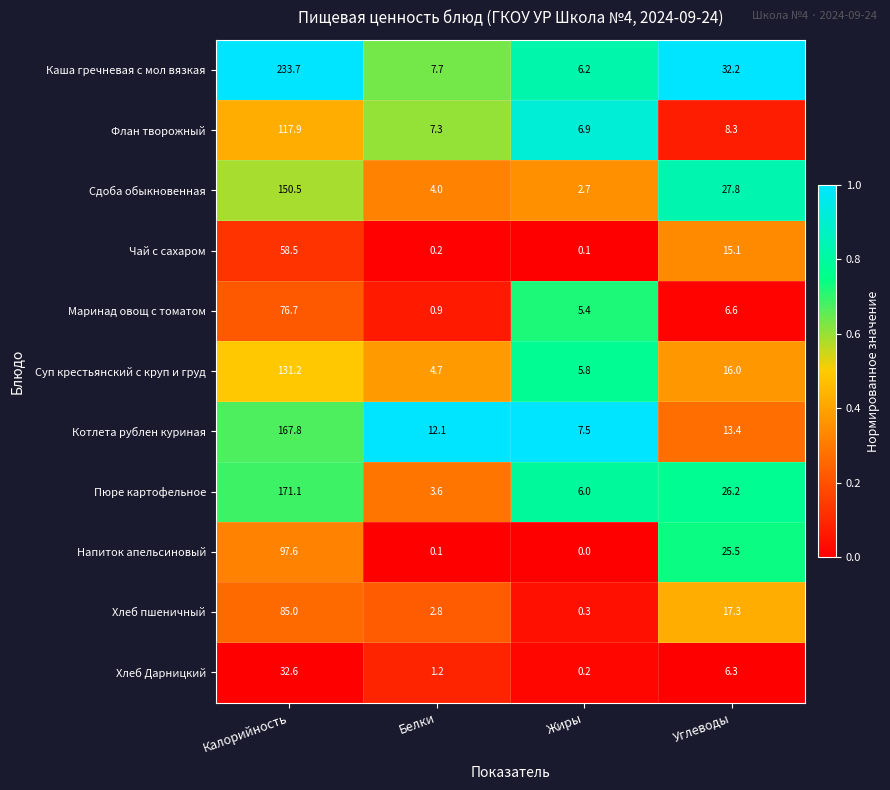

At how many categories does at least one series exceed 0?

4